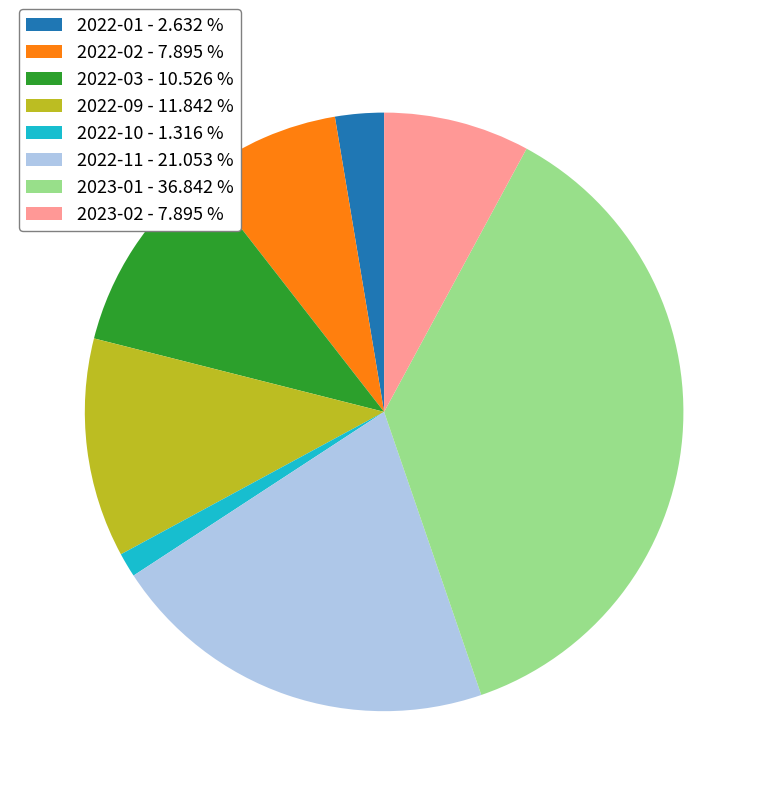

Do 2022-09 - 11.842 % and 2022-03 - 10.526 % together represent more than half of the pie?

No